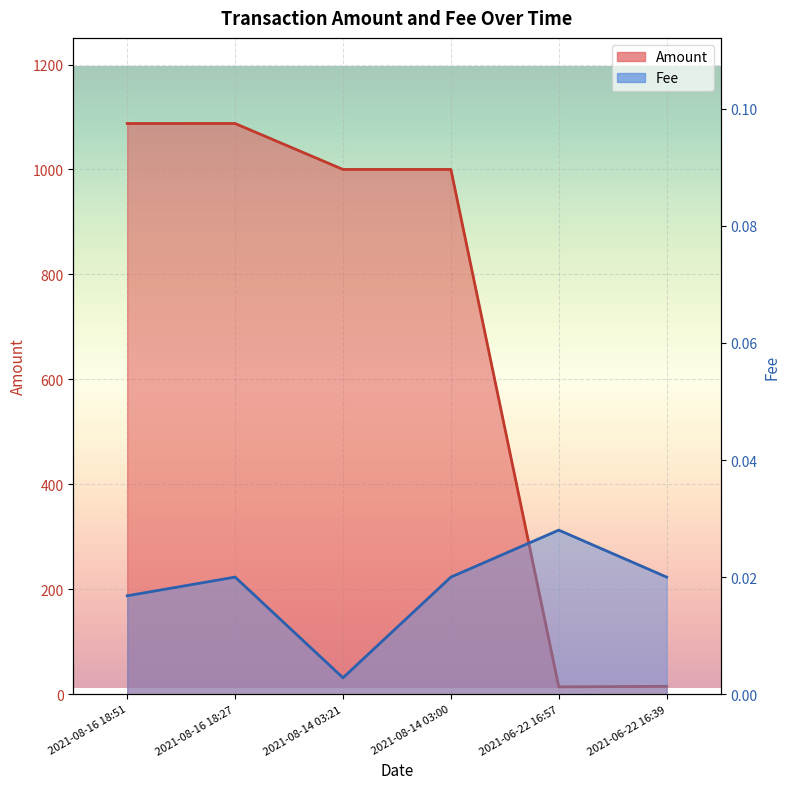

List the series in order of their peak value, lowest first.

Fee, Amount